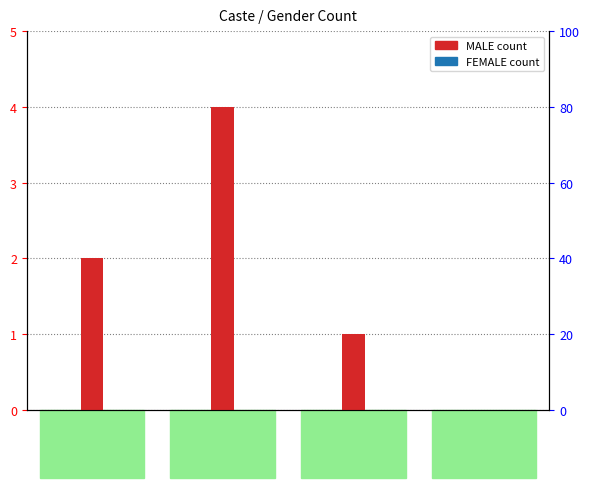

Rank the categories by FEMALE value from highest to lowest.

GEN, OBC, SC, ST